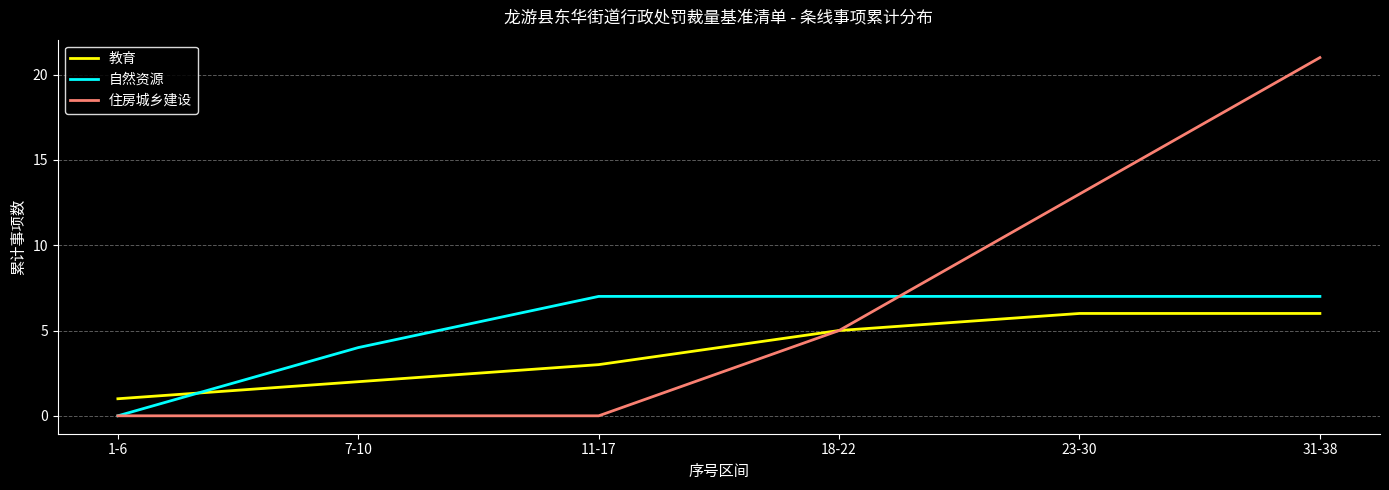

True or false: 教育 has a value of 8 at 23-30.

False